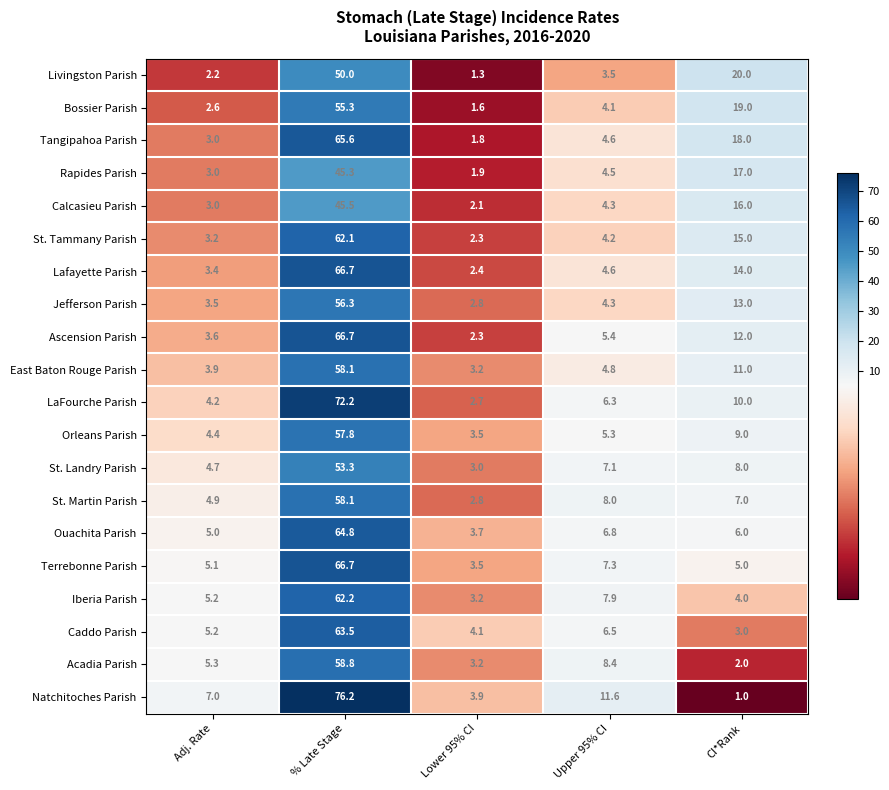

How many values in the Tangipahoa Parish series are below 4?

2